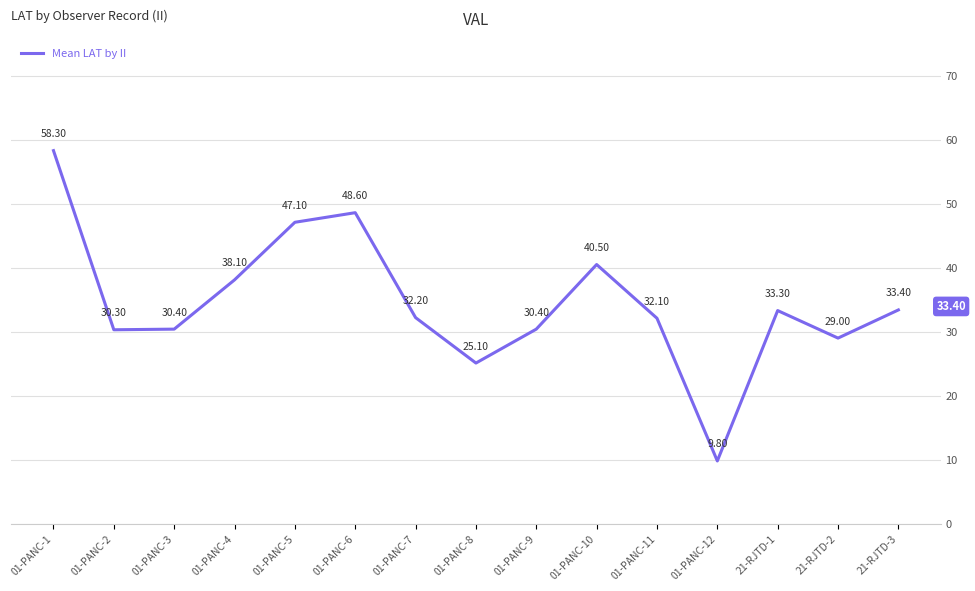

Where is the first local maximum?

01-PANC-6